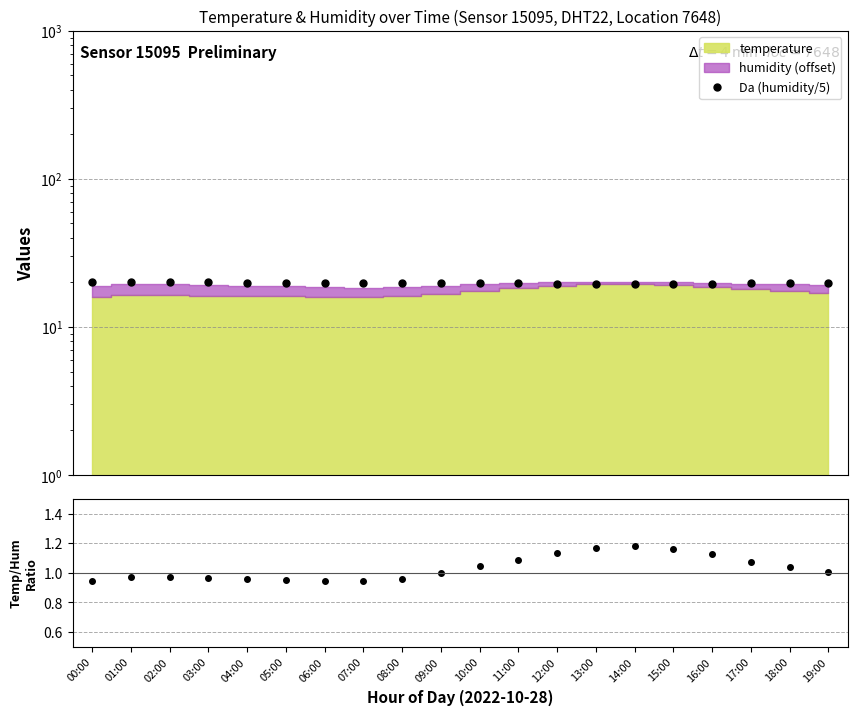

Between 08:00 and 07:00, which is larger?

07:00